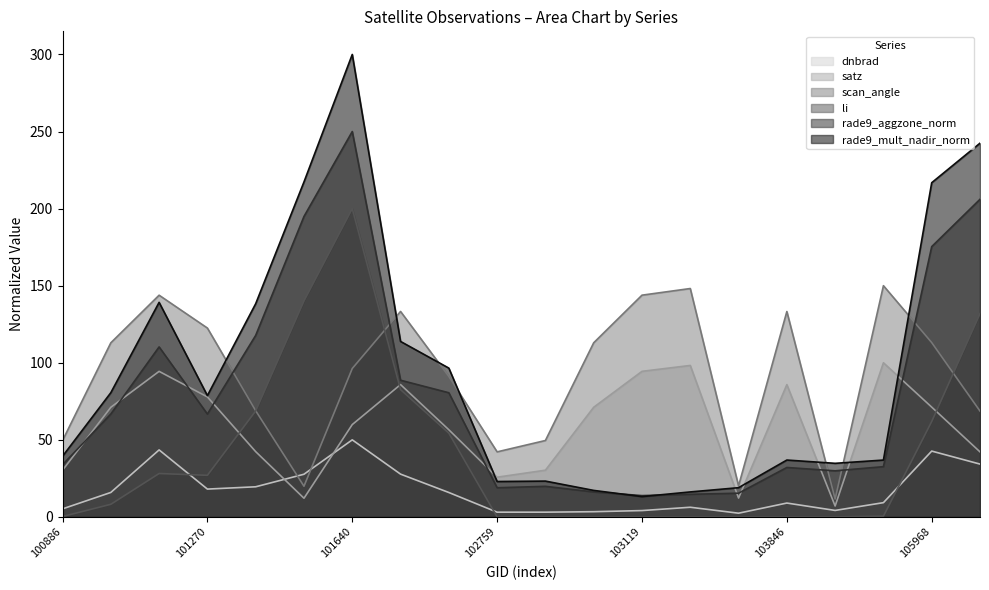

Reading left to right, transcribe all the data shown in this chart.

dnbrad: 100886=5.2	101013=15.9	101138=43.5	101270=18.1	101395=19.6	101518=27.7	101640=50.0	101893=27.8	102022=15.8	102759=3.1	102879=3.1	102999=3.4	103119=4.1	103127=6.3	103484=2.4	103846=9.0	104079=4.2	104431=9.3	105968=42.7	106518=34.3
satz: 100886=30.3	101013=71.1	101138=94.4	101270=77.8	101395=42.3	101518=12.1	101640=59.9	101893=85.9	102022=56.5	102759=25.8	102879=30.3	102999=71.1	103119=94.4	103127=98.3	103484=12.2	103846=85.8	104079=7.1	104431=100.0	105968=71.2	106518=42.2
scan_angle: 100886=49.5	101013=112.9	101138=143.8	101270=122.5	101395=68.9	101518=19.9	101640=96.3	101893=133.3	102022=91.1	102759=42.2	102879=49.6	102999=113.0	103119=143.9	103127=148.2	103484=20.1	103846=133.2	104079=11.6	104431=150.0	105968=113.1	106518=68.7
li: 100886=0.3	101013=8.2	101138=28.2	101270=27.0	101395=68.8	101518=140.1	101640=200.0	101893=82.6	102022=54.3	102759=0.0	102879=0.0	102999=0.0	103119=0.0	103127=0.0	103484=0.0	103846=0.0	104079=0.0	104431=0.5	105968=61.9	106518=131.9
rade9_aggzone_norm: 100886=33.8	101013=66.7	101138=110.3	101270=66.7	101395=117.8	101518=194.9	101640=250.0	101893=88.7	102022=80.5	102759=18.9	102879=19.8	102999=16.2	103119=13.8	103127=14.7	103484=15.4	103846=32.1	104079=29.9	104431=32.6	105968=175.3	106518=206.0
rade9_mult_nadir_norm: 100886=39.3	101013=80.6	101138=139.2	101270=78.7	101395=138.3	101518=217.3	101640=300.0	101893=113.8	102022=96.5	102759=23.0	102879=23.2	102999=17.2	103119=13.2	103127=16.2	103484=19.0	103846=36.9	104079=34.8	104431=36.9	105968=216.8	106518=242.4